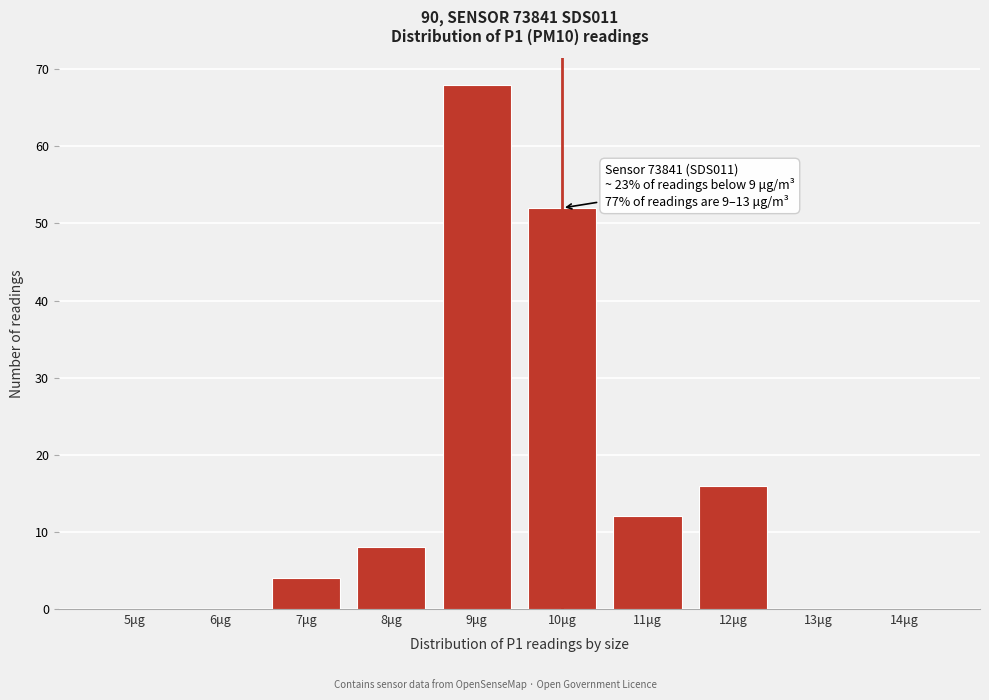

Reading left to right, extract all data points from this chart.

5μg=0	6μg=0	7μg=4	8μg=8	9μg=68	10μg=52	11μg=12	12μg=16	13μg=0	14μg=0